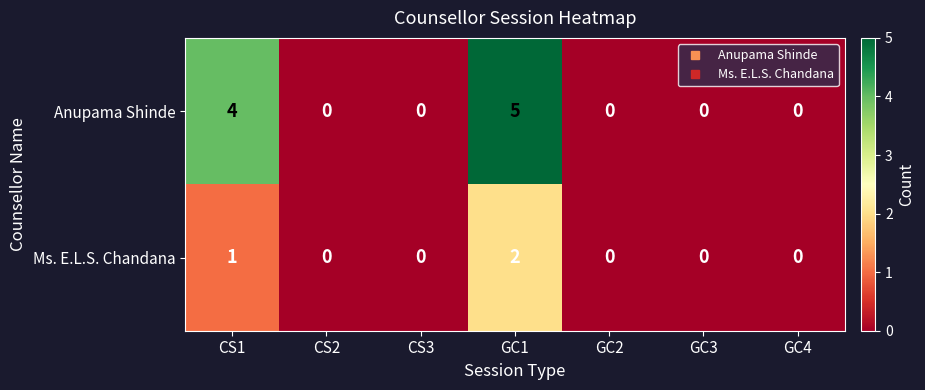

Which series changed the most between CS3 and GC1?

Anupama Shinde